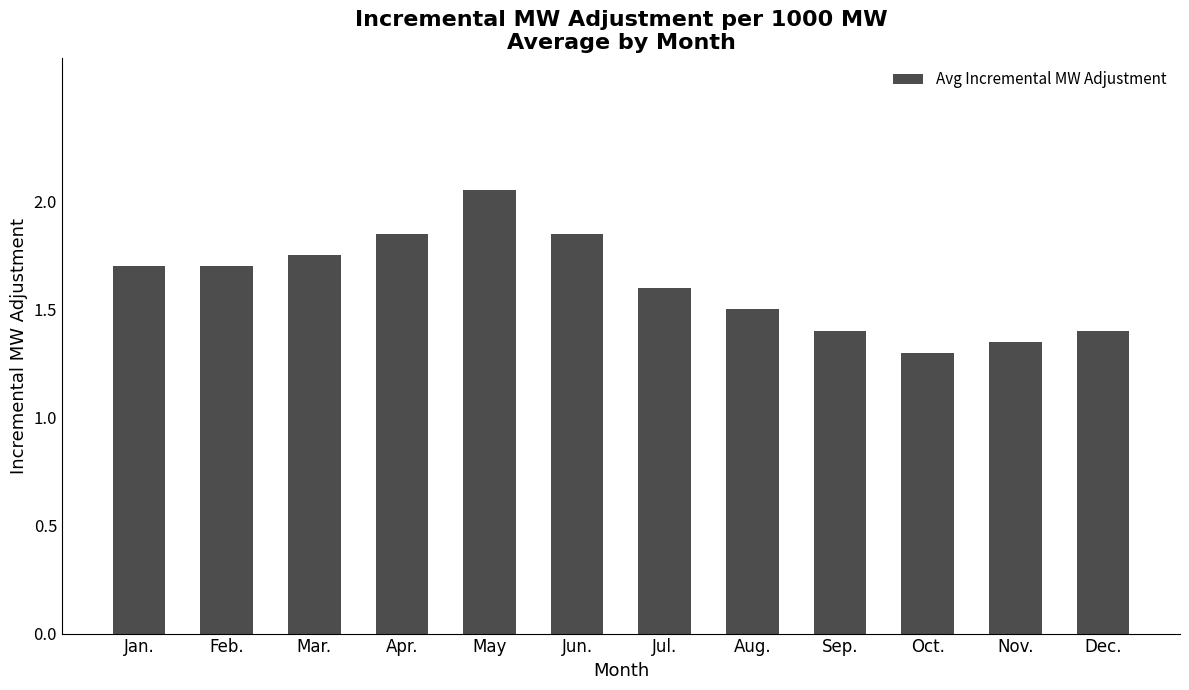

What is the difference between the second highest and second lowest values?

0.5